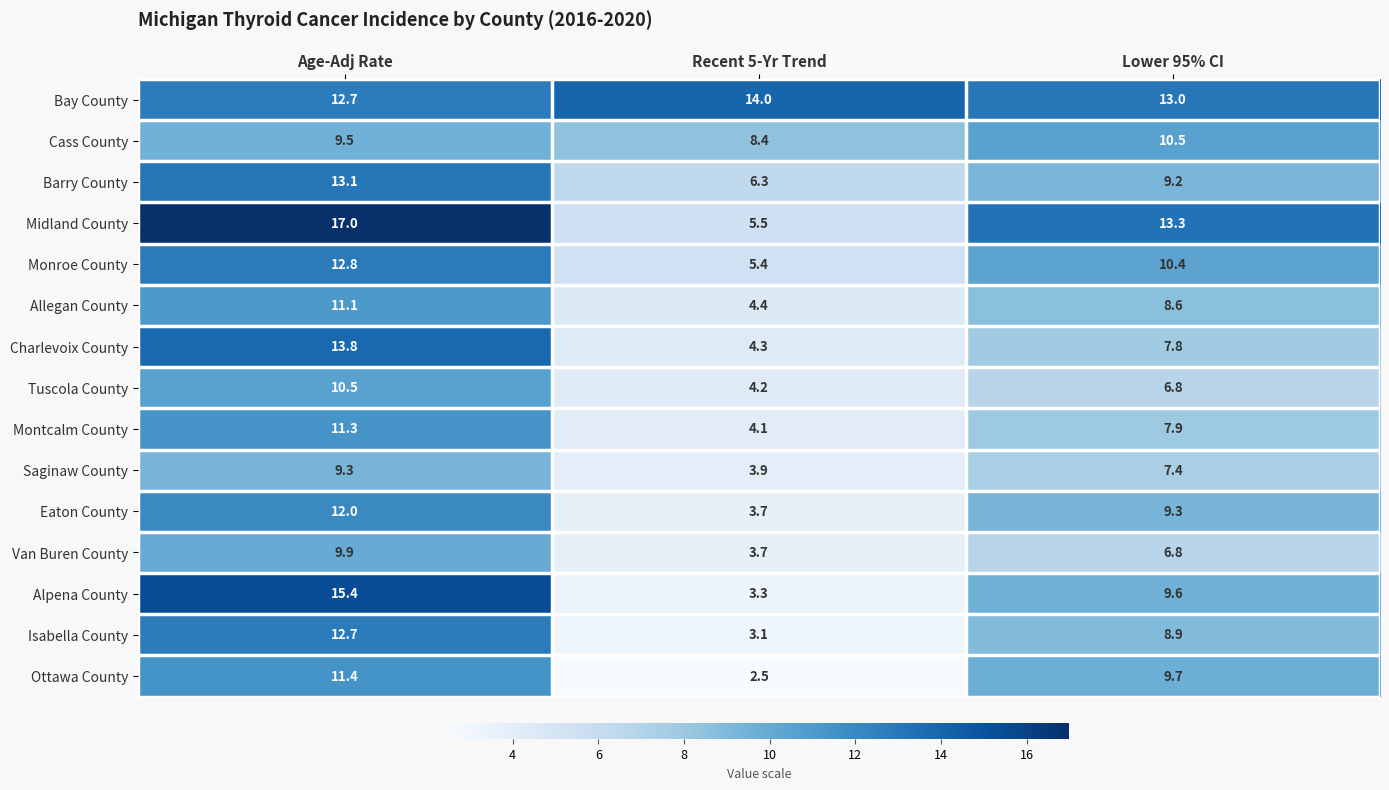

What is the total value across all series at Lower 95% CI?

139.2